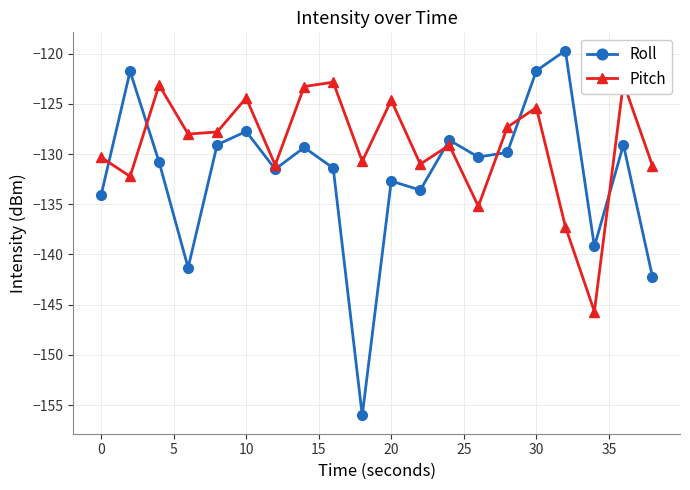

Which series has the largest total across all categories?

Pitch